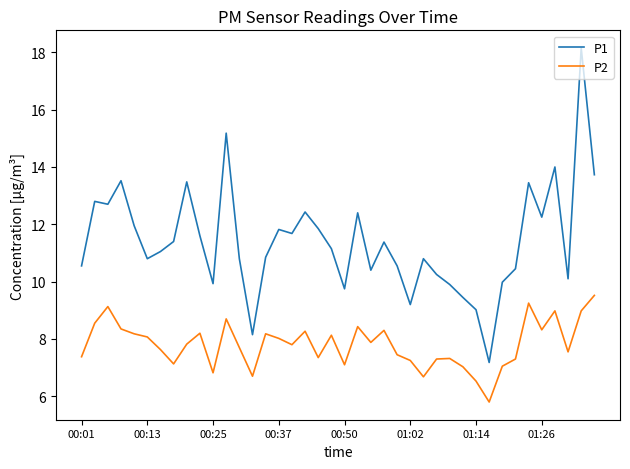

What is the difference between the maximum and minimum values in the P2 series?

3.7